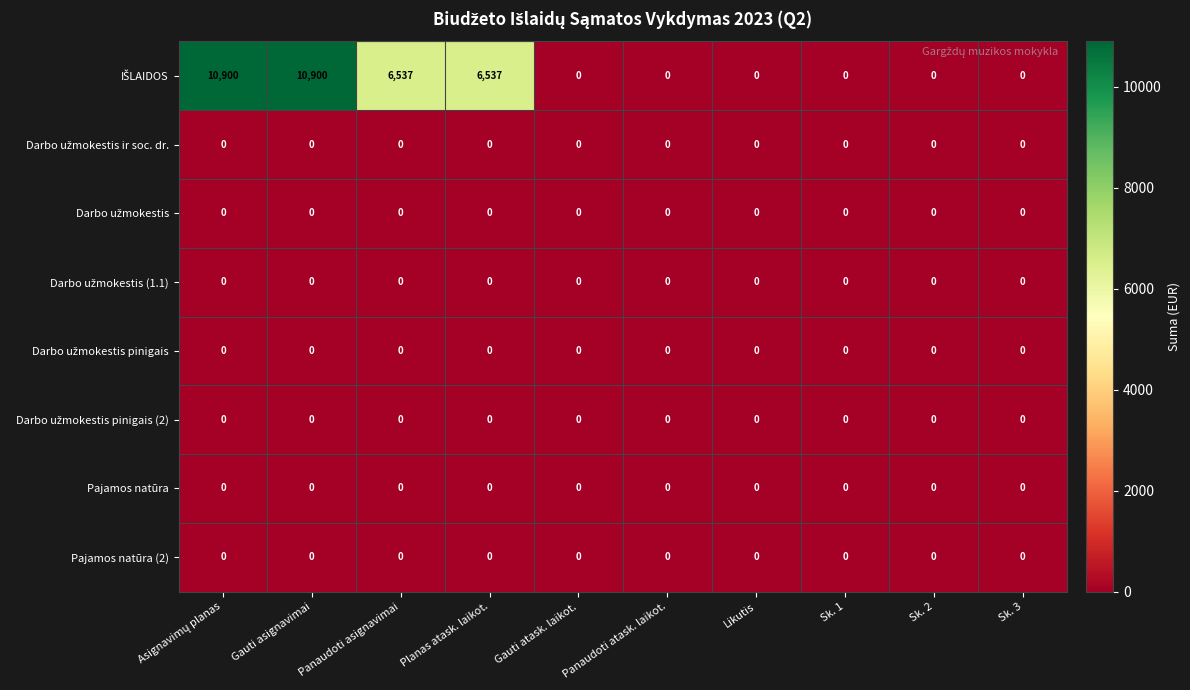

True or false: Pajamos natūra has a value of 0 at Gauti atask. laikot..

True